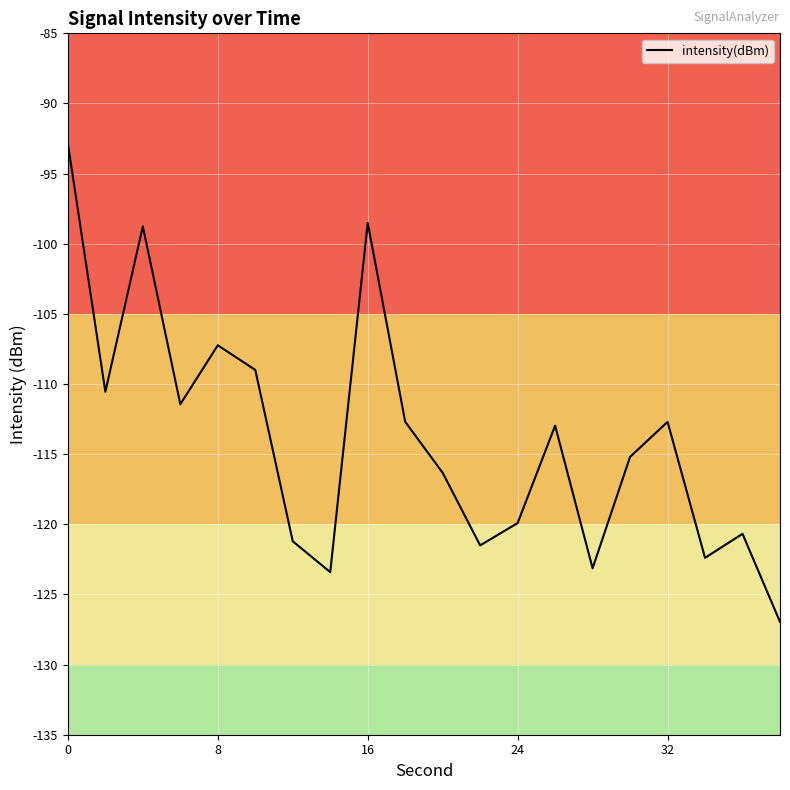

What is the difference between the second highest and second lowest values?

24.9